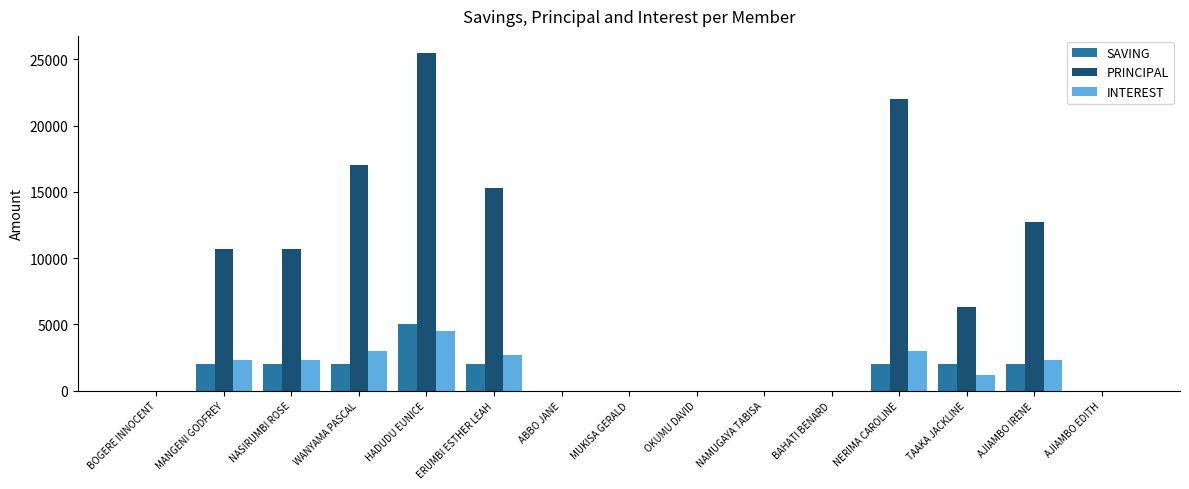

How many categories are shown in the chart?

15